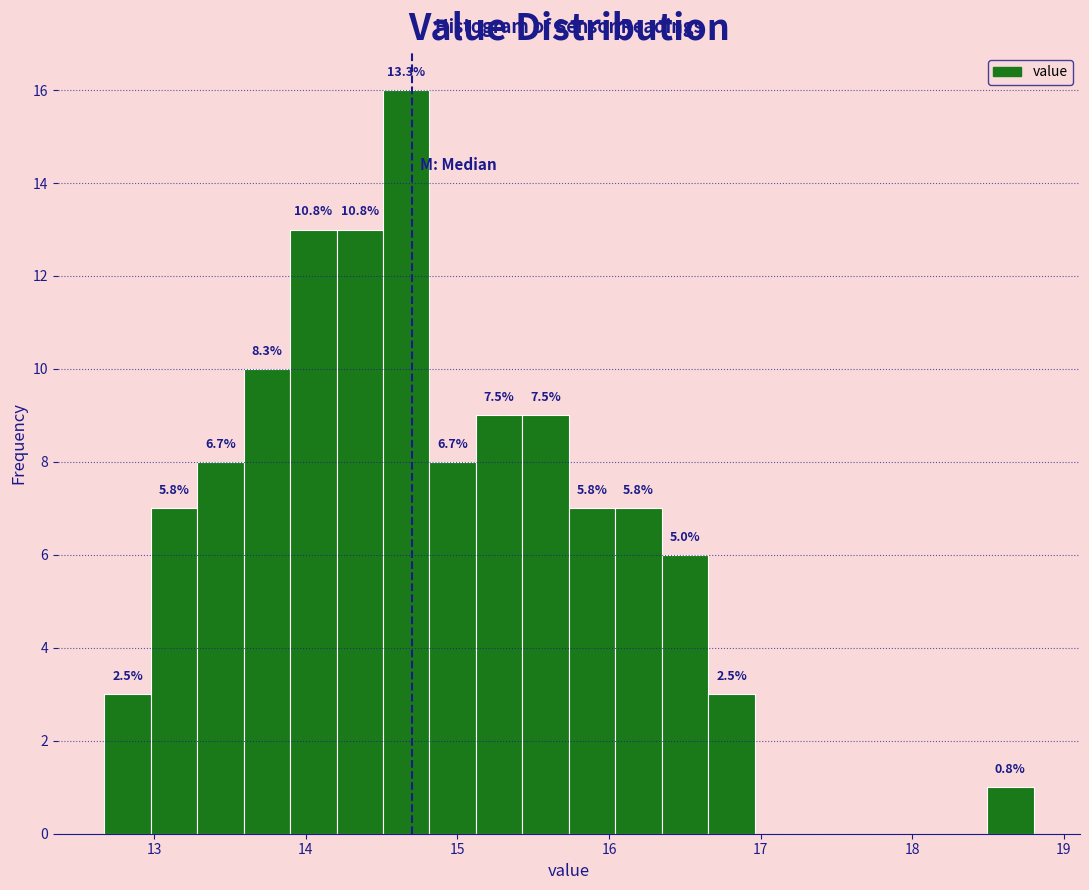

Read against the x-axis, roughly where is the centre of the tallest bar?

14.7